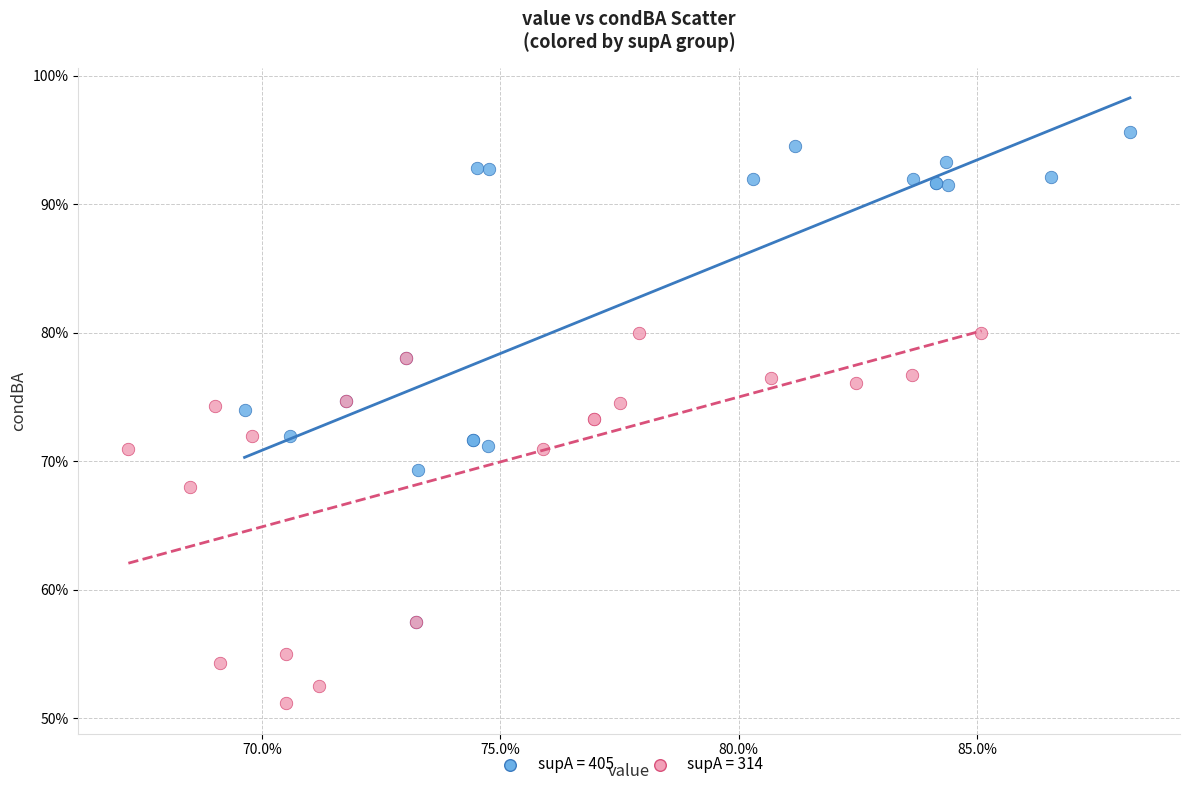

Which series contains the highest Y value?

supA = 405